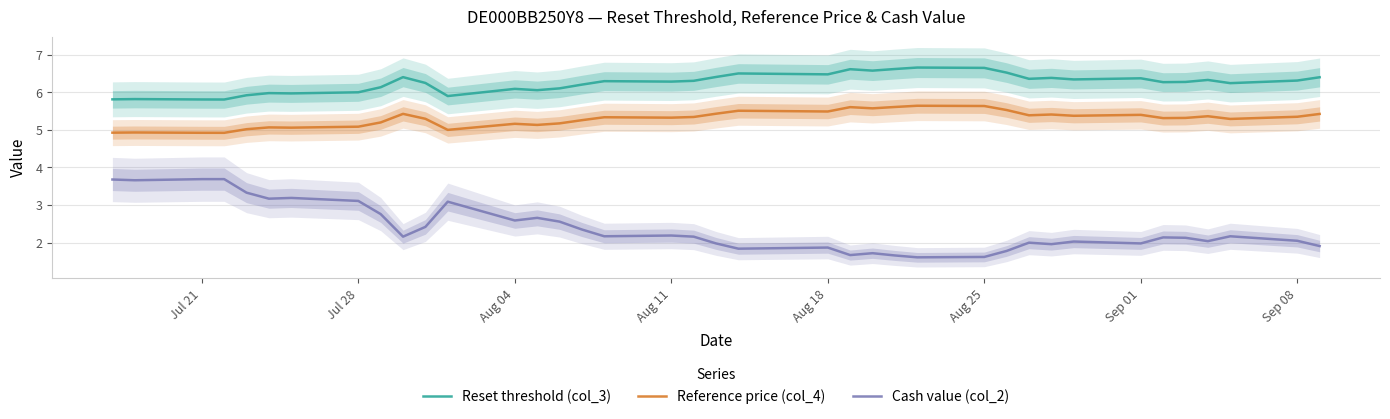

What is the lowest value of the Cash value (col_2) series?

1.6